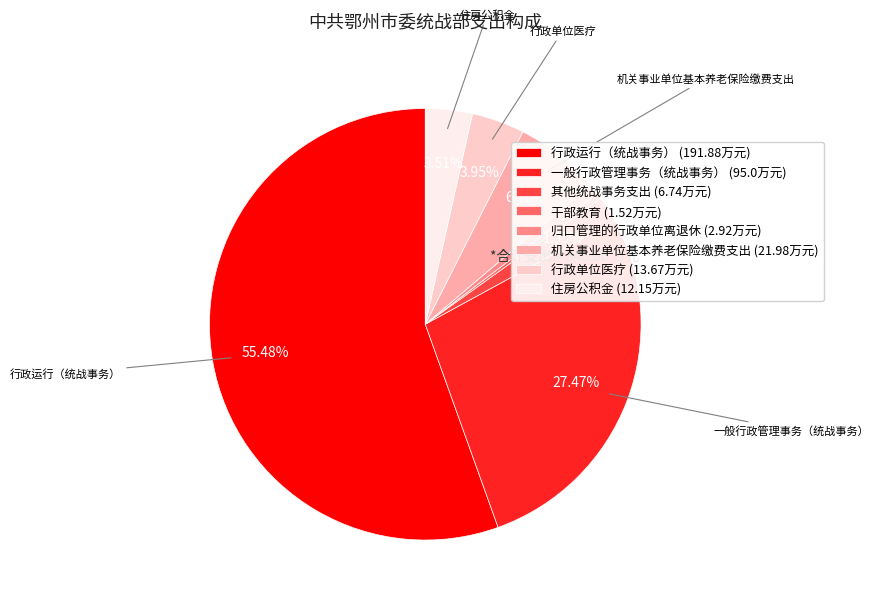

How many slices are in this pie chart?

8